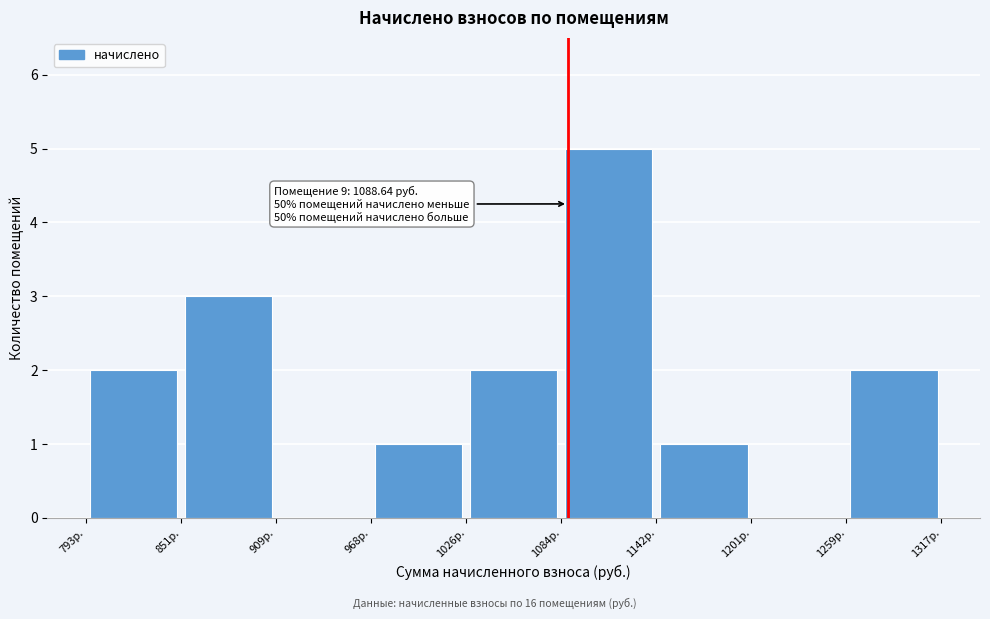

Which range on the x-axis has the tallest bar?

1080 to 1140